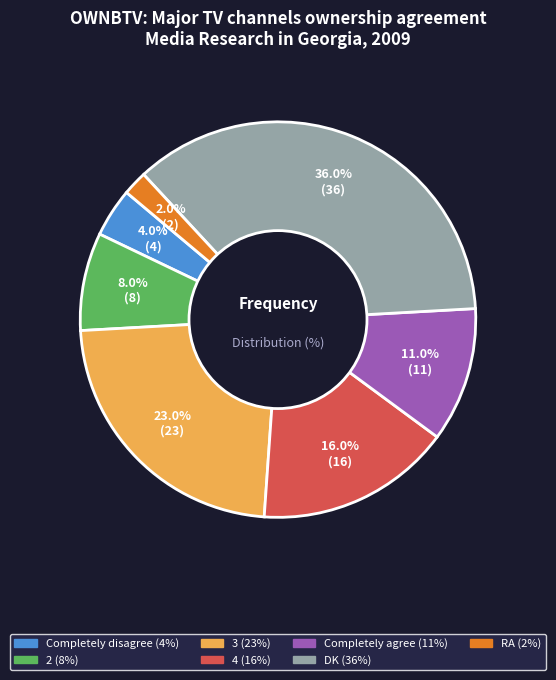

True or false: RA accounts for 2% of the total.

True